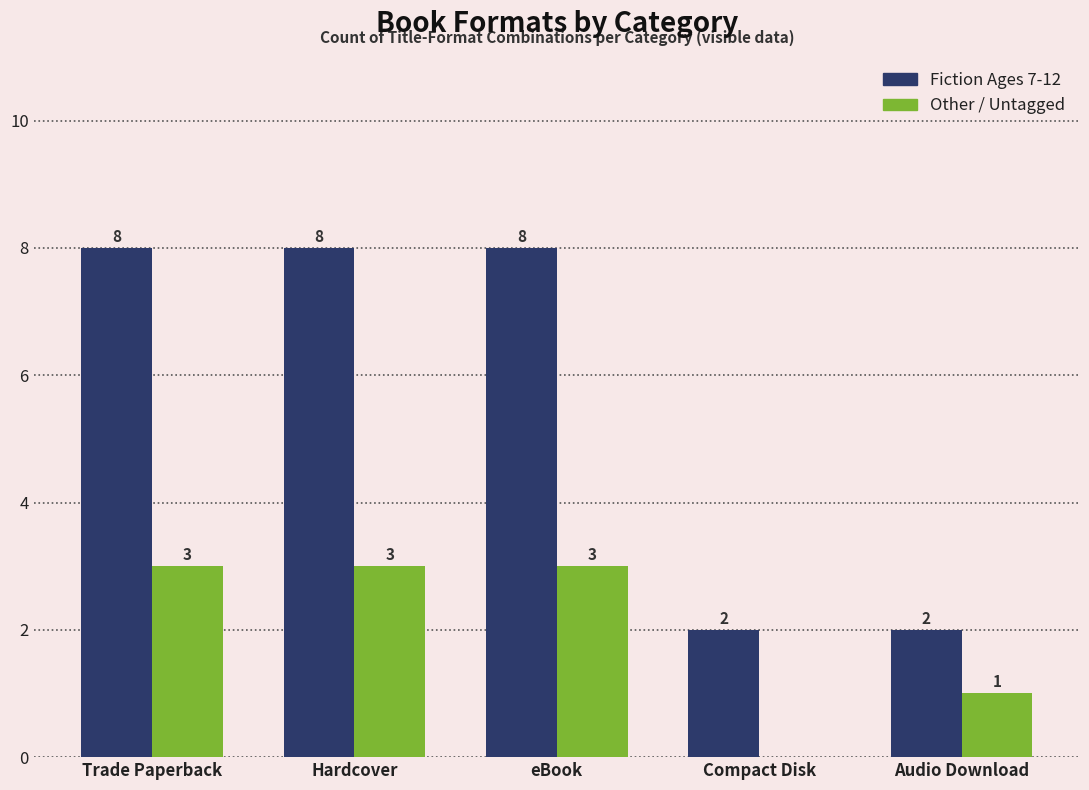

The value of Other / Untagged at Hardcover is 3. True or false?

True